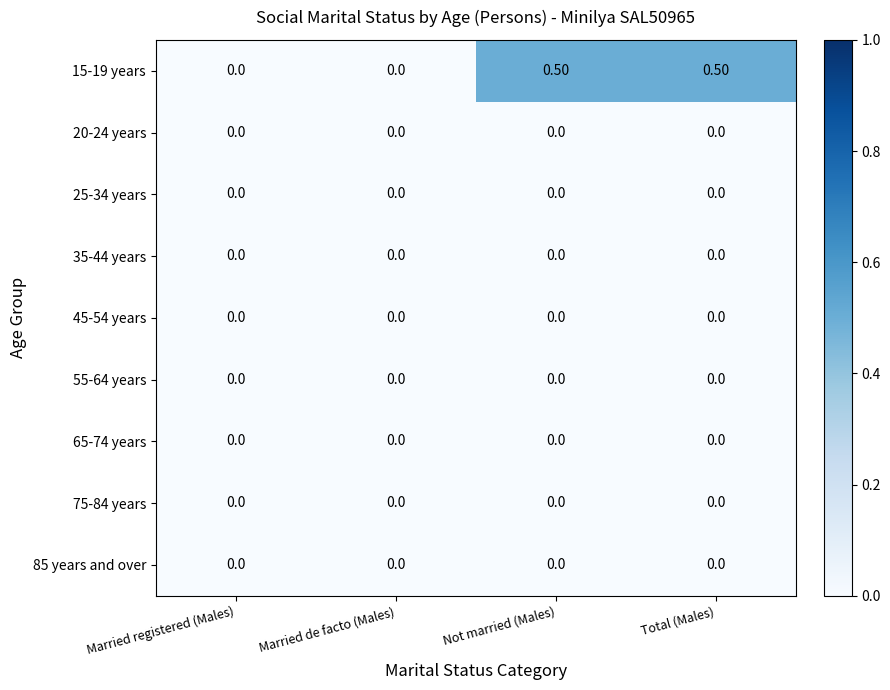

Which series changed the most between Married registered (Males) and Not married (Males)?

15-19 years